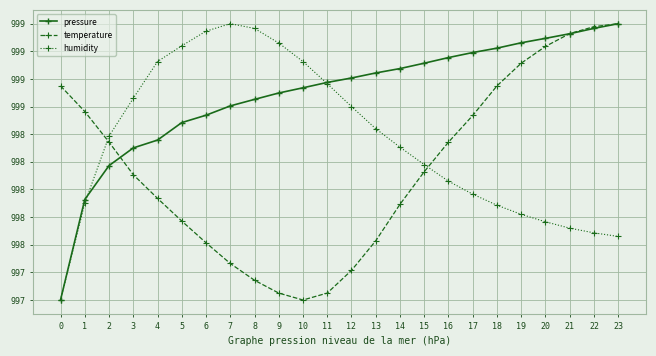

Between 16 and 23, which is larger?

23